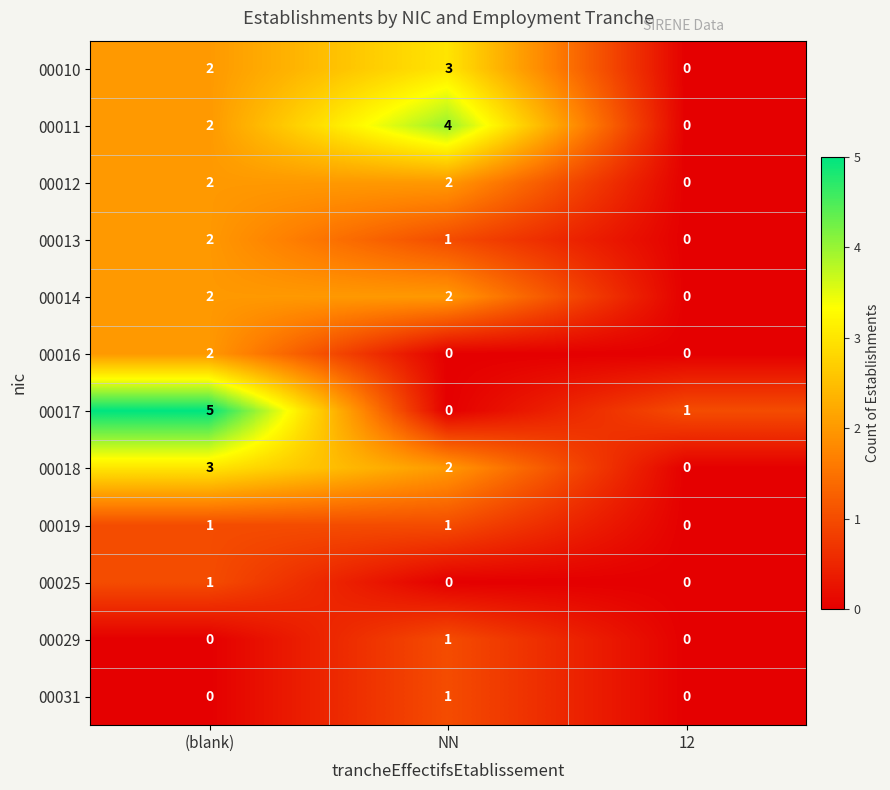

What is the highest value of the 00017 series?

5